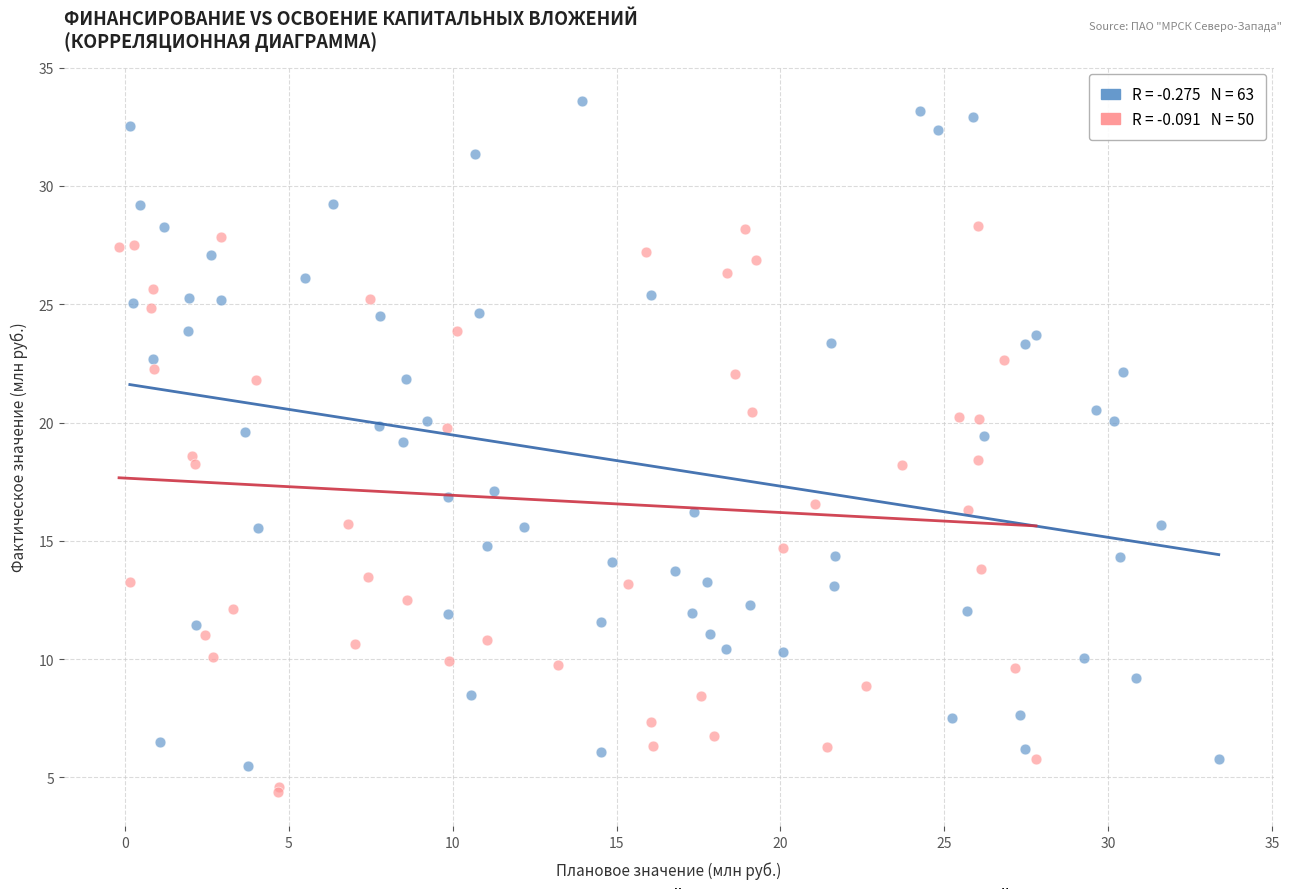

Which series contains the highest Y value?

Финансирование капитальных вложений